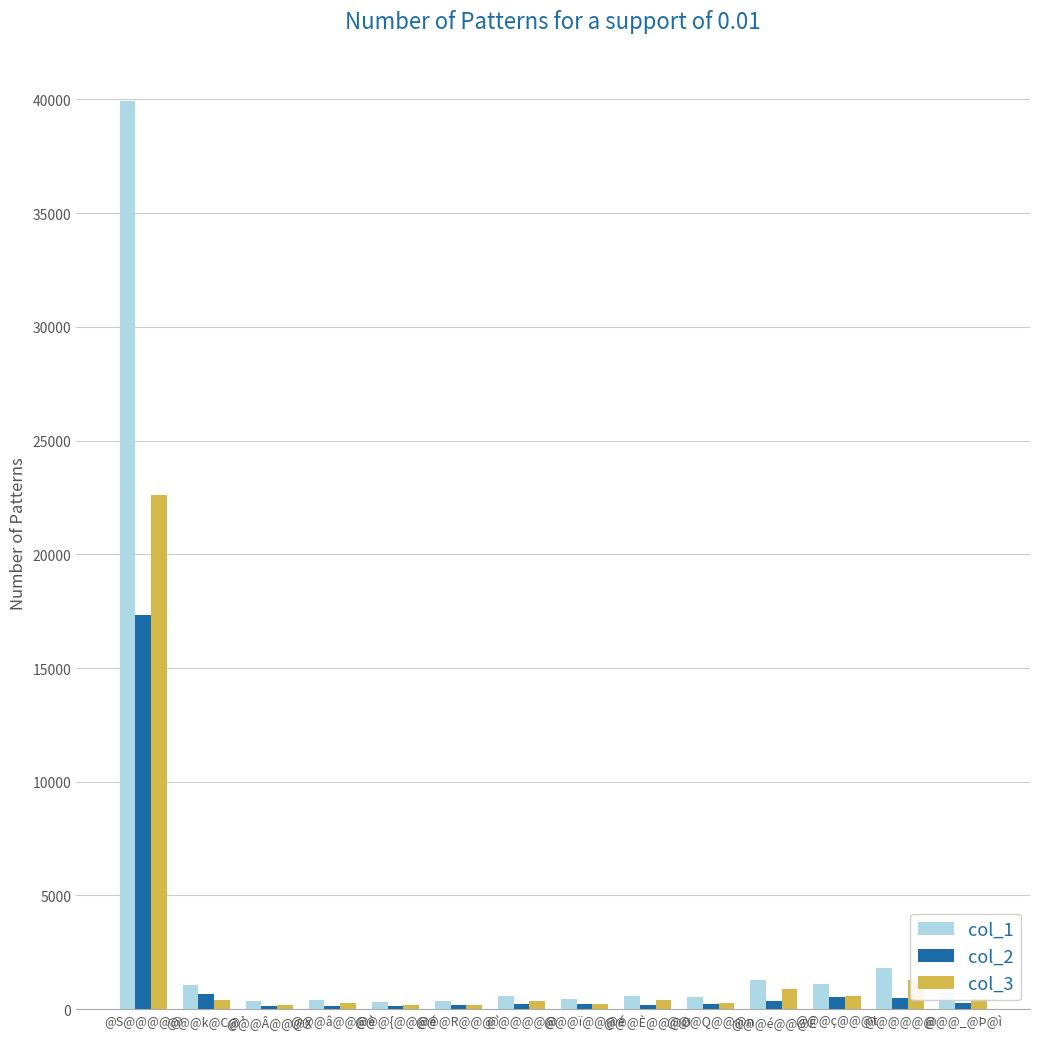

What is the greatest value displayed?

39924